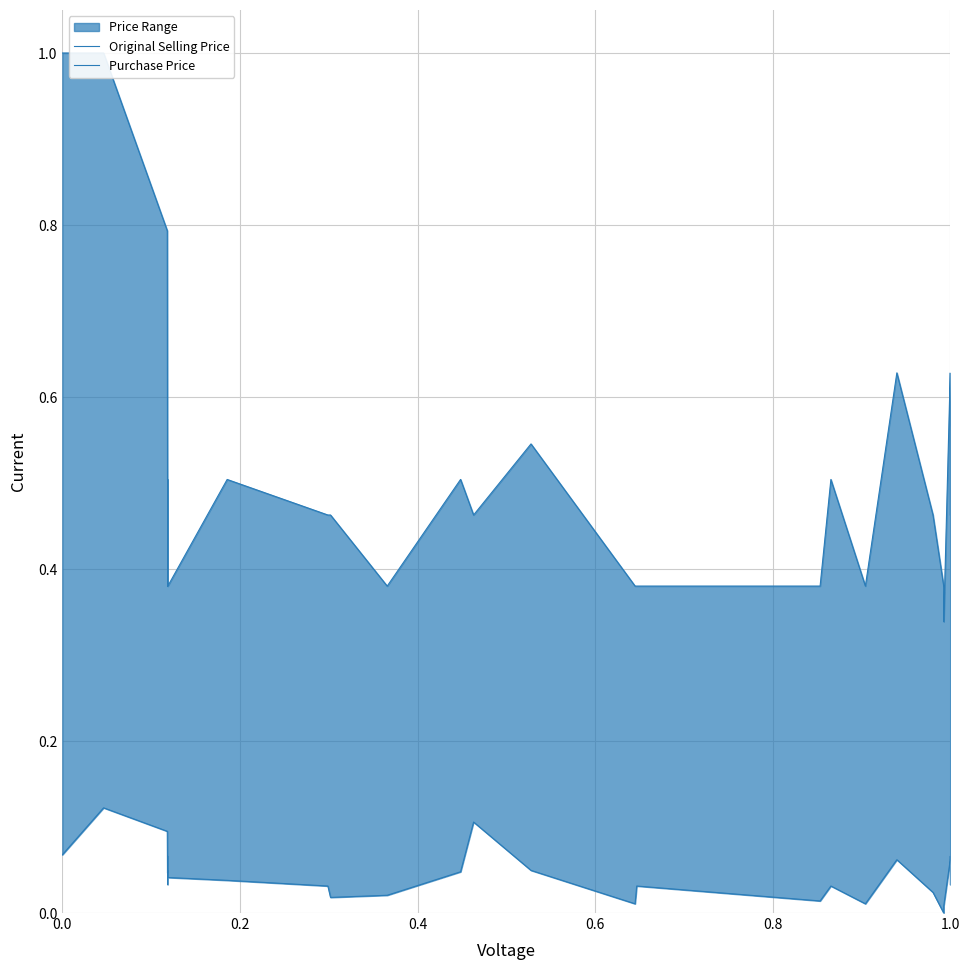

At which category does Purchase Price reach its first local peak?

0.2